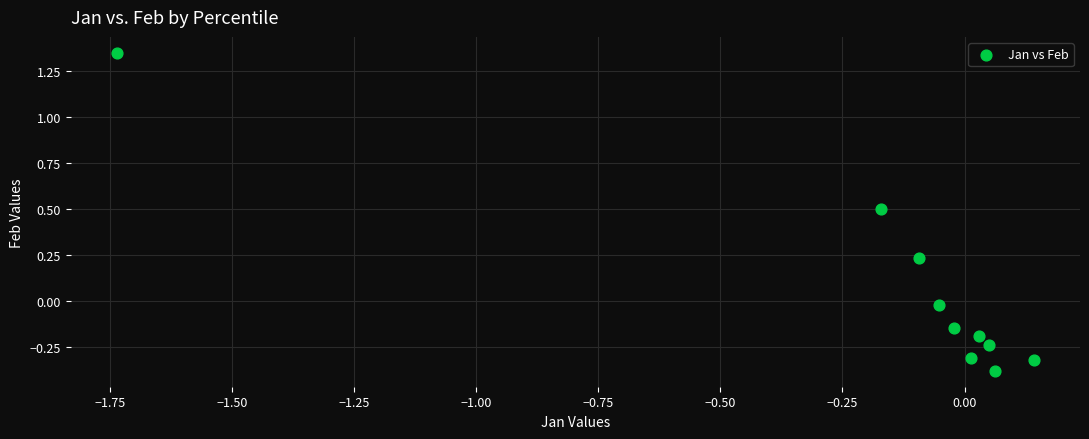

What is the range of Y values (max minus min)?

1.7